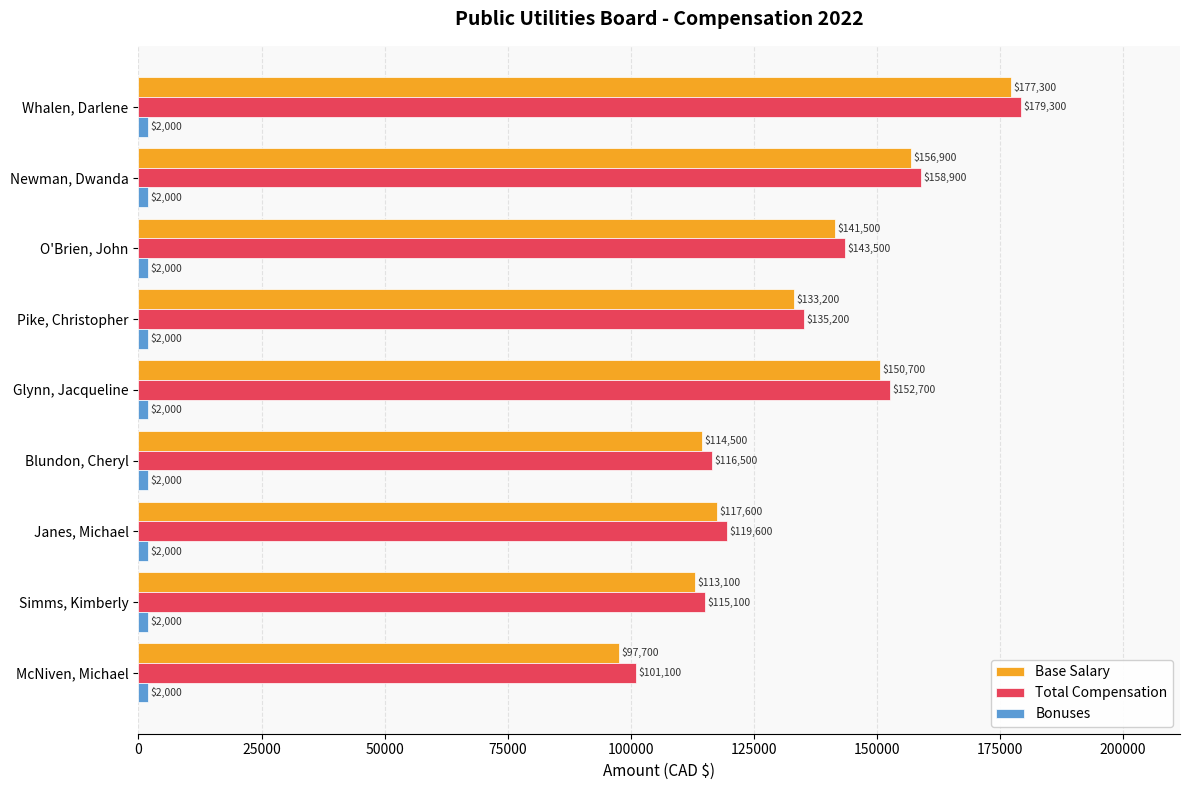

List the labels in order of Base Salary value, smallest first.

McNiven, Michael, Simms, Kimberly, Blundon, Cheryl, Janes, Michael, Pike, Christopher, O'Brien, John, Glynn, Jacqueline, Newman, Dwanda, Whalen, Darlene